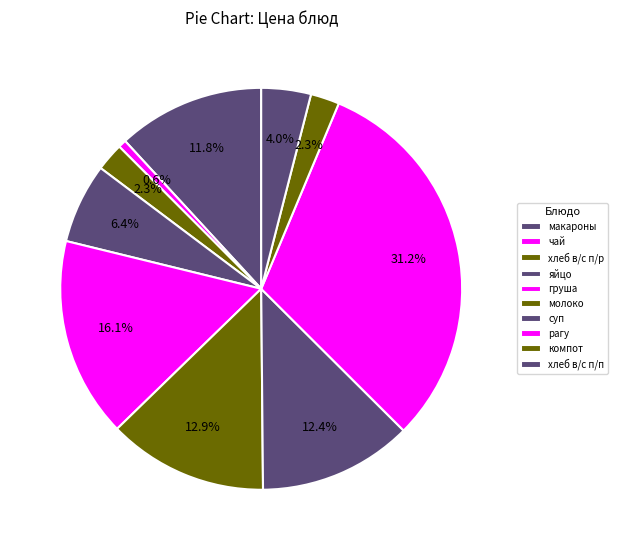

Which slice is the largest?

рагу